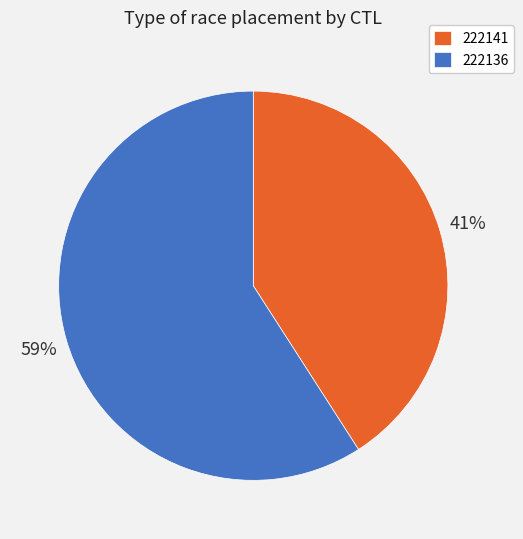

To the nearest percent, what is the difference between the 222141 and 222136 slice percentages?

18%